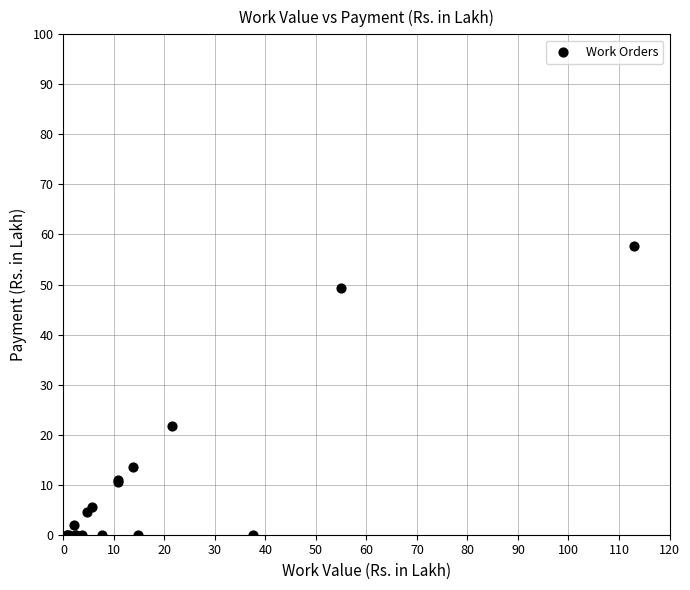

What Y value in the scatter plot is closest to 28?

21.7